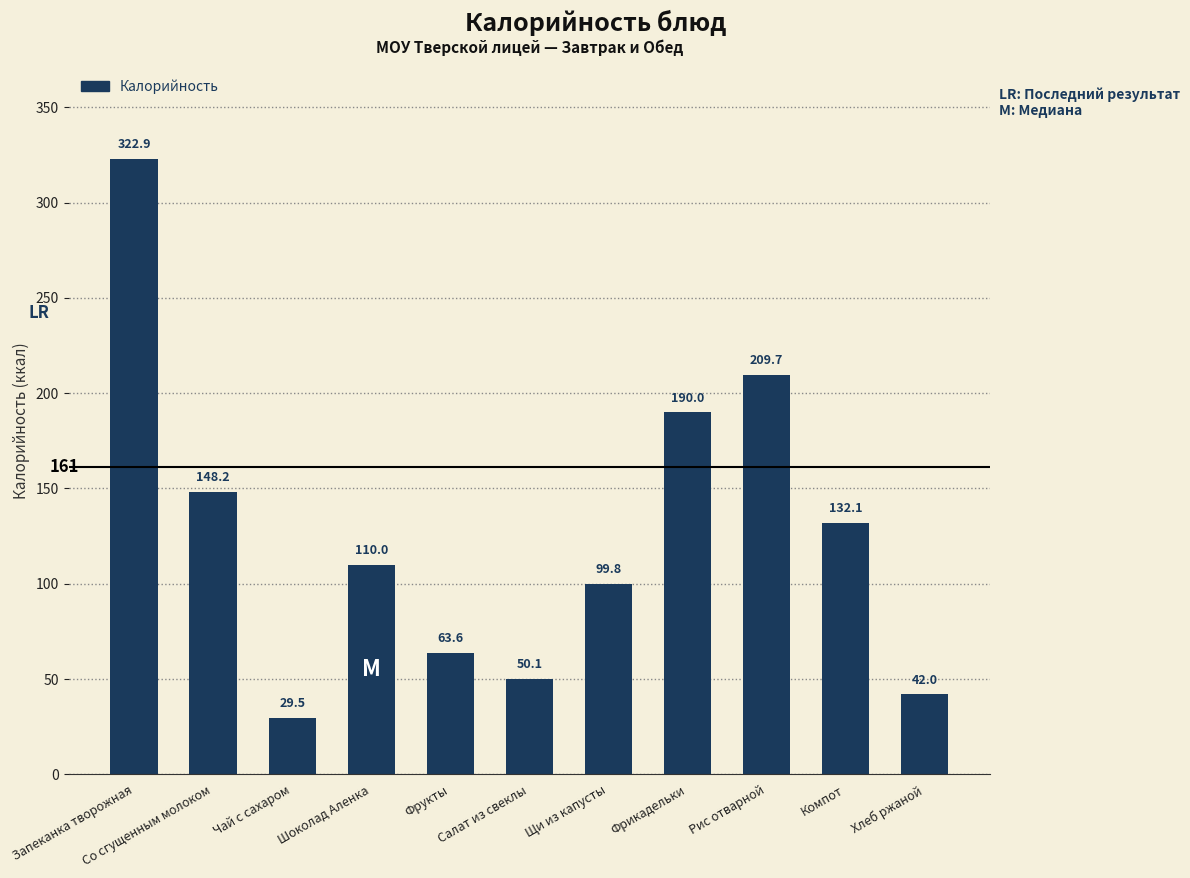

Rank the categories by value from lowest to highest.

Чай с сахаром, Хлеб ржаной, Салат из свеклы, Фрукты, Щи из капусты, Шоколад Аленка, Компот, Со сгущенным молоком, Фрикадельки, Рис отварной, Запеканка творожная